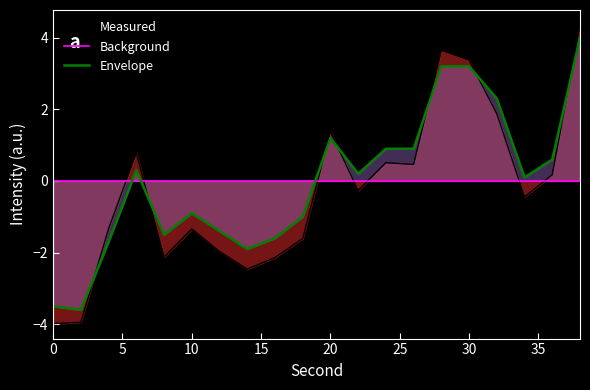

What is the difference between the second highest and minimum values?

6.8